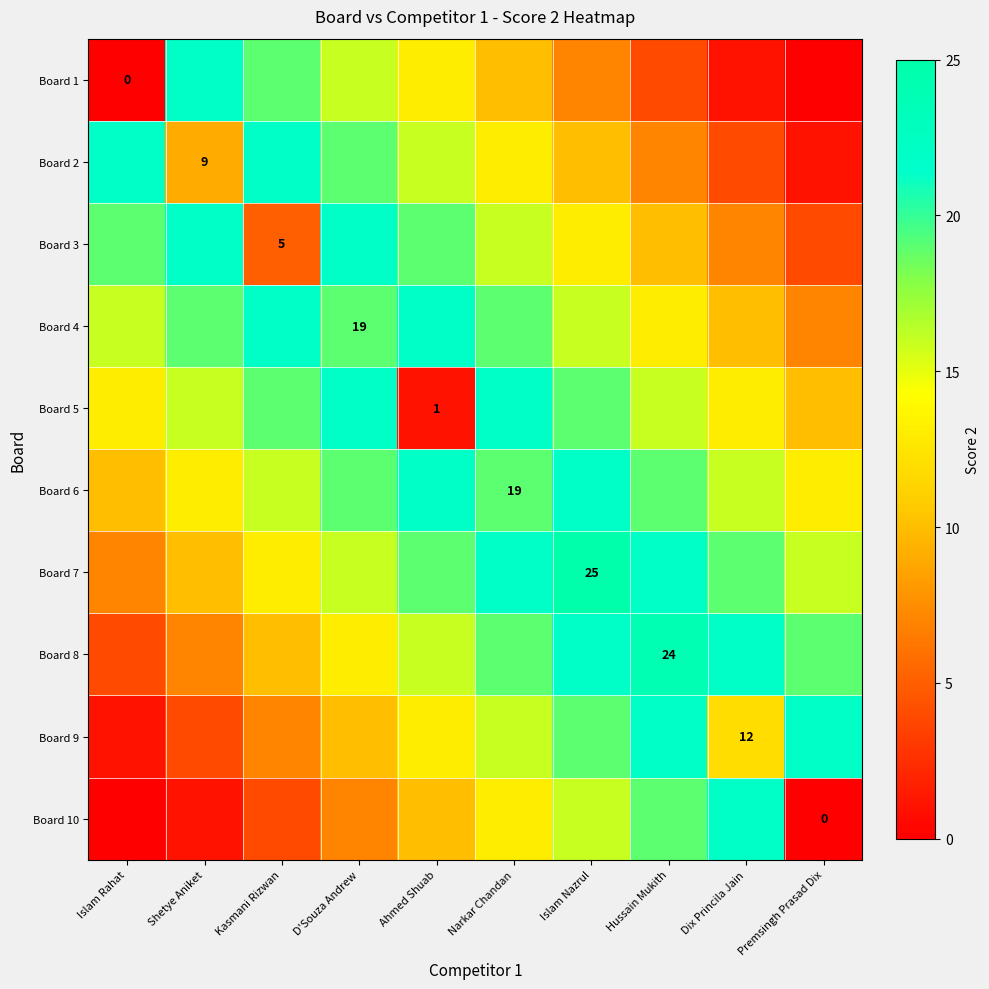

Is the value of Board 8 at Narkar Chandan greater than the value of Board 6 at Premsingh Prasad Dix?

Yes